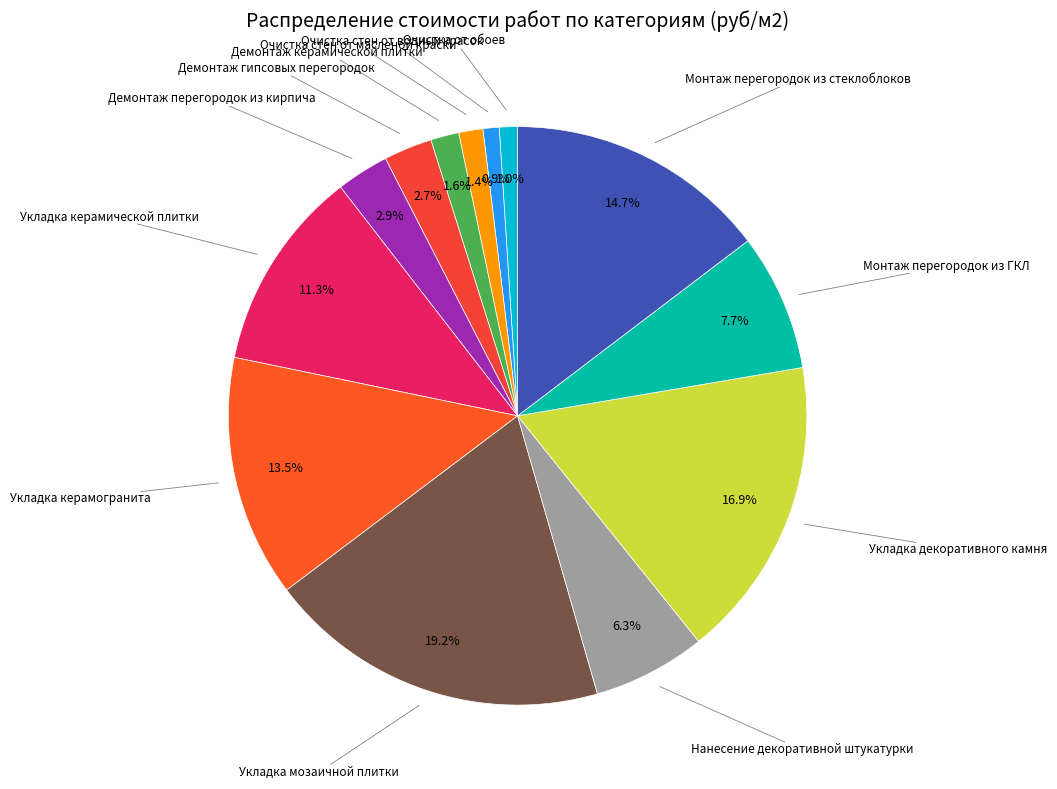

What is the largest slice in the pie chart?

Укладка мозаичной плитки